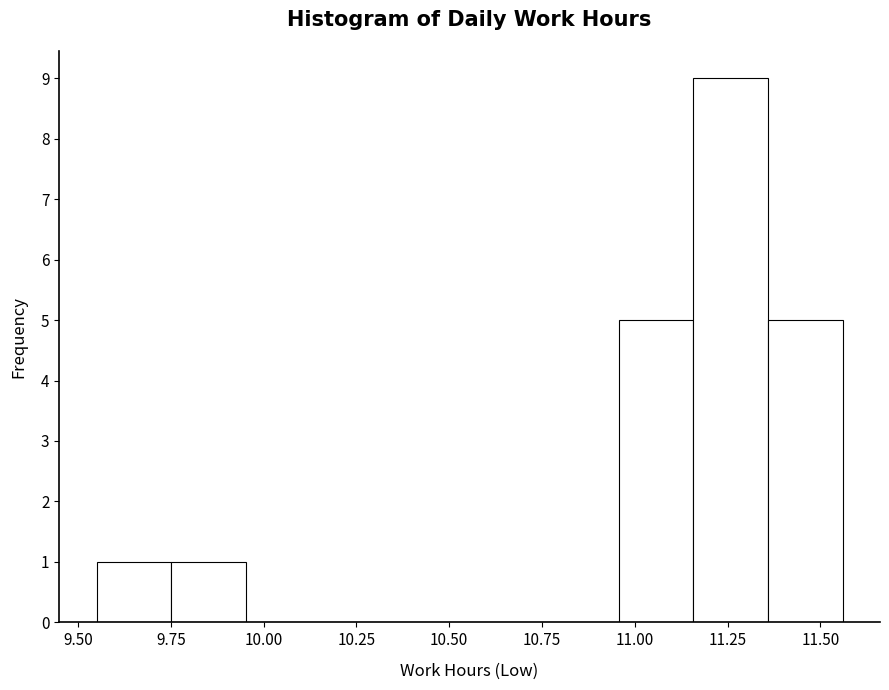

Reading left to right, transcribe this chart: for each bar, give the range it covers on the x-axis and its height. Neither the bar edges nor the heights are printed on the chart, so give them approximately, as read against the axes.

9.55 to 9.75: 1
9.75 to 9.95: 1
9.95 to 10.15: 0
10.15 to 10.35: 0
10.35 to 10.55: 0
10.55 to 10.75: 0
10.75 to 10.95: 0
10.95 to 11.15: 5
11.15 to 11.35: 9
11.35 to 11.55: 5